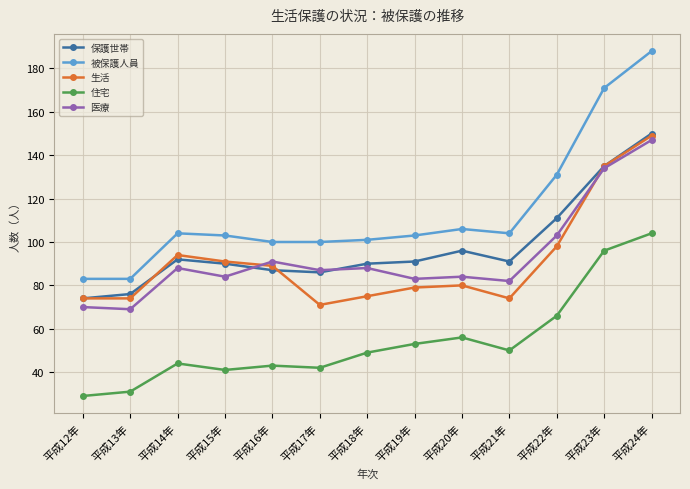

What is the sum of the 被保護人員 values at 平成13年 and 平成18年?

184